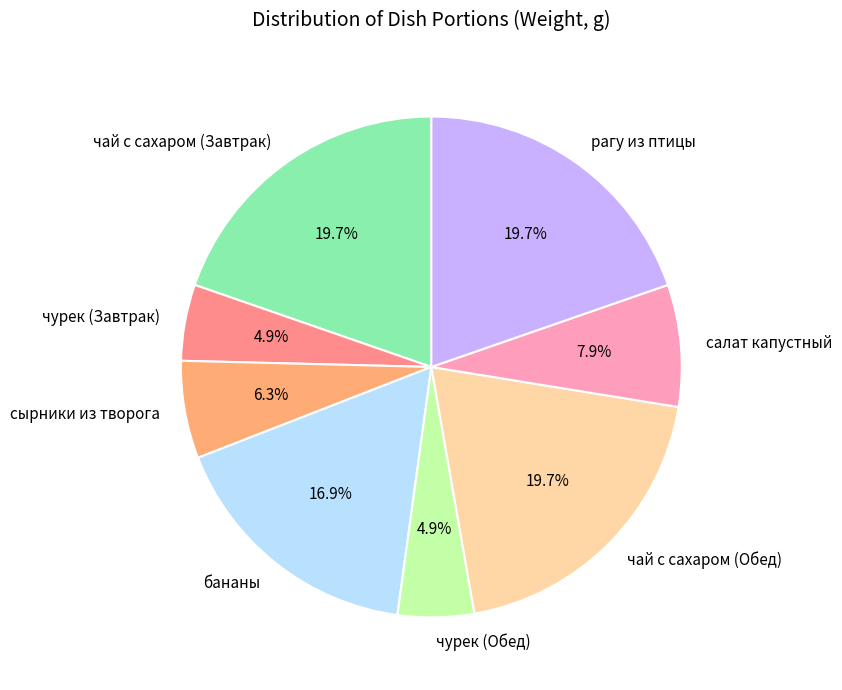

Approximately how many times larger is the value at рагу из птицы compared to чурек (Обед)?

4.0